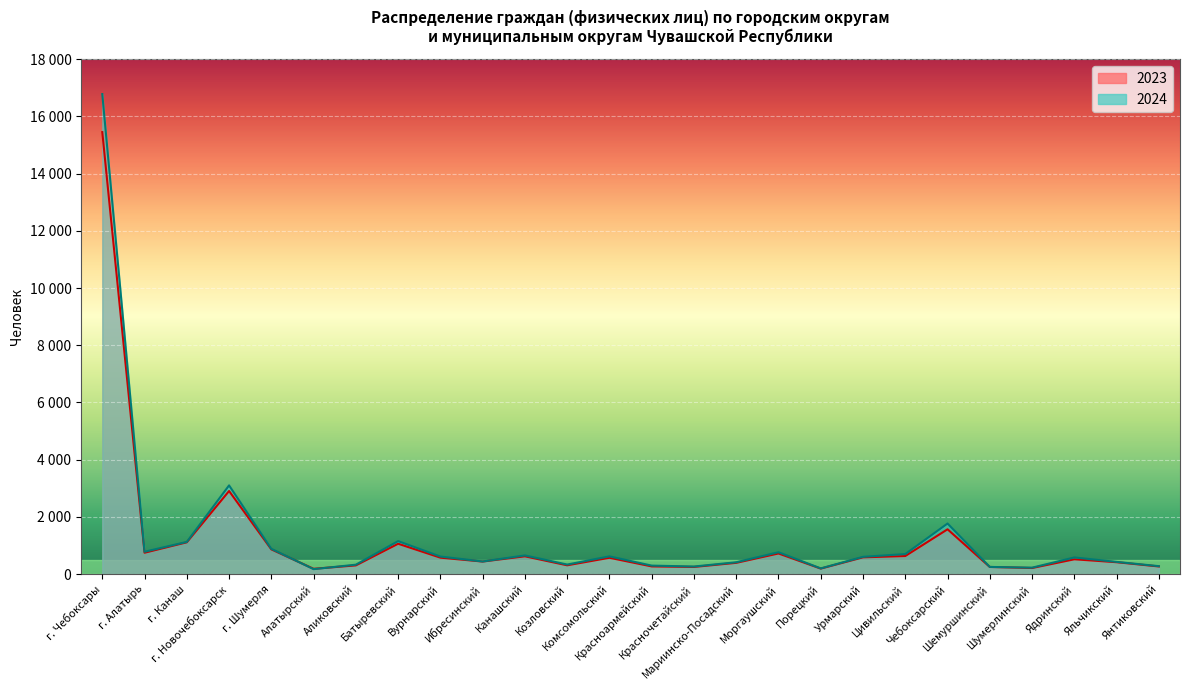

Rank the series at Комсомольский from highest to lowest value.

2024, 2023